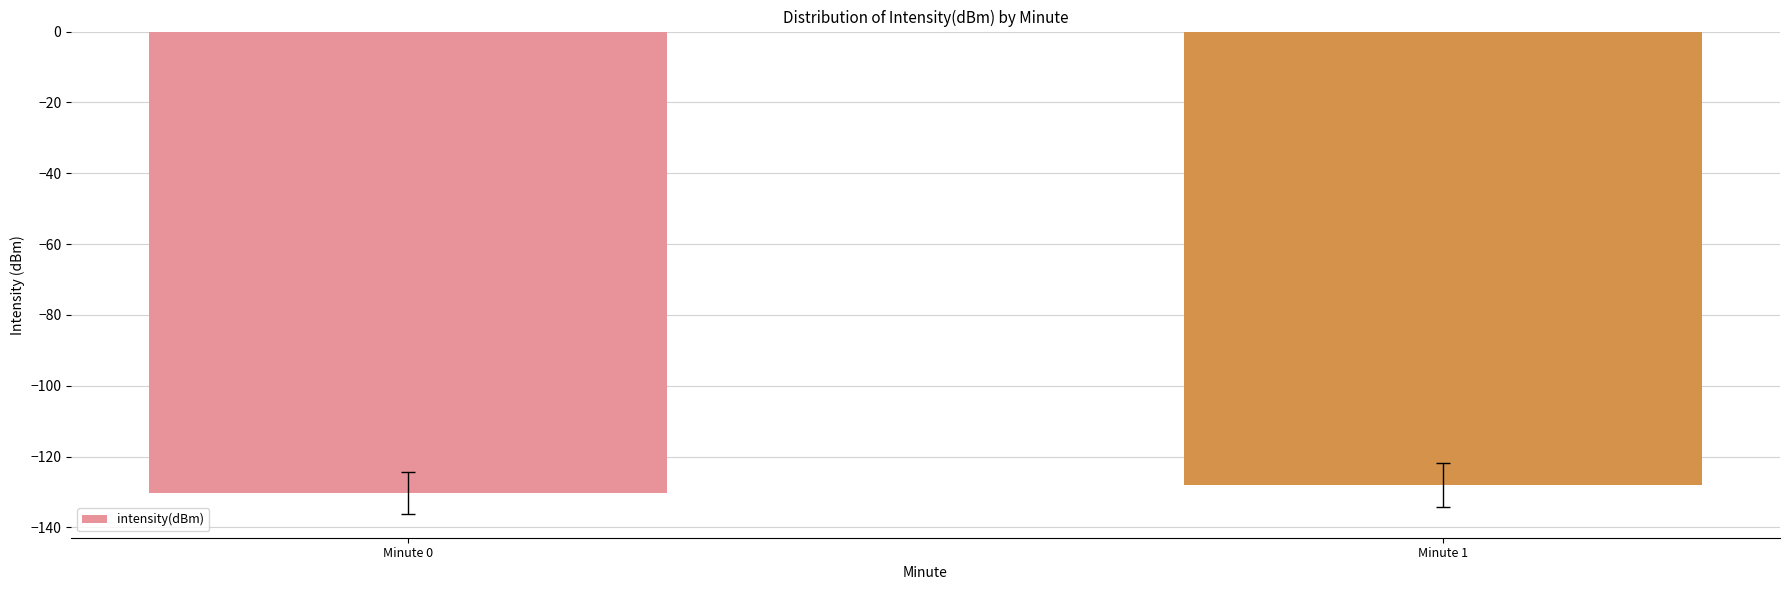

How many series are shown in this chart?

1